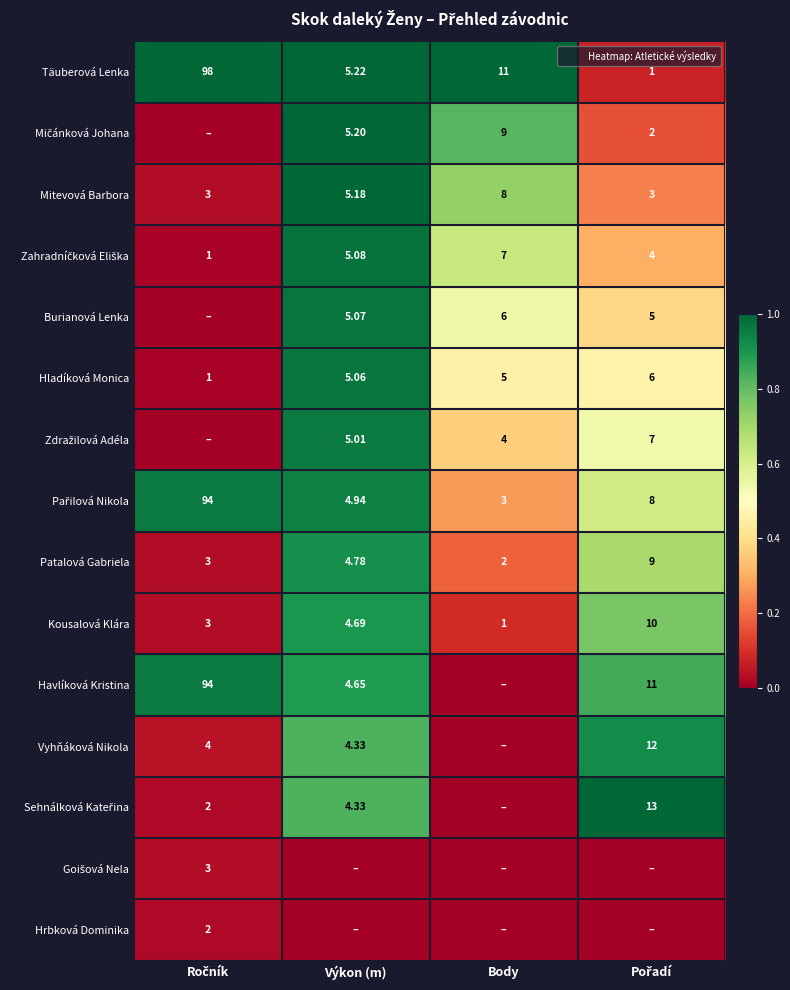

Which category has the lowest value in the Pařilová Nikola series?

Body